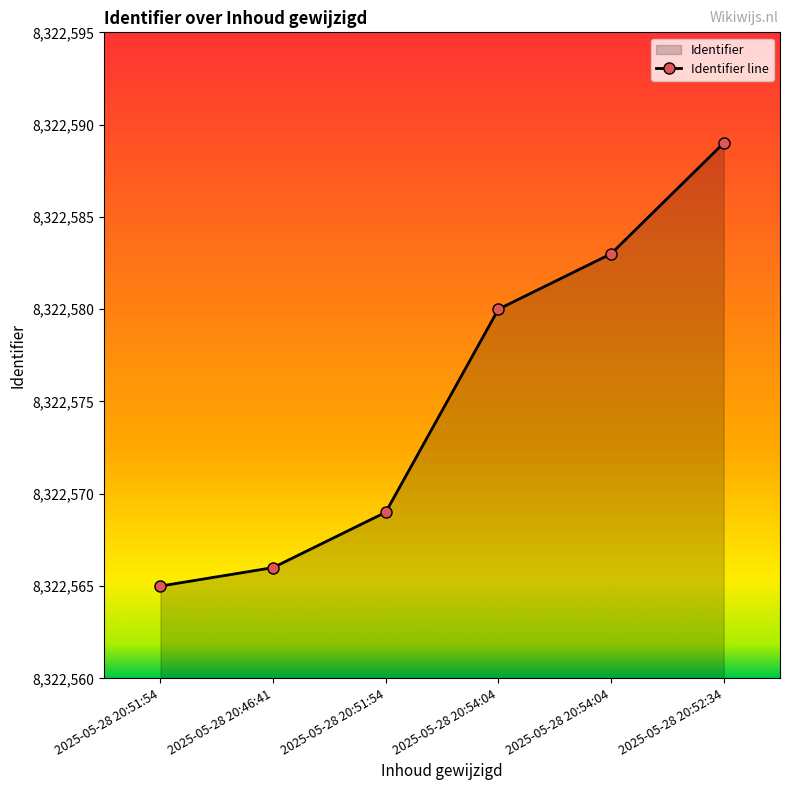

Reading right to left, transcribe all the data shown in this chart.

8322589	8322583	8322580	8322569	8322566	8322565